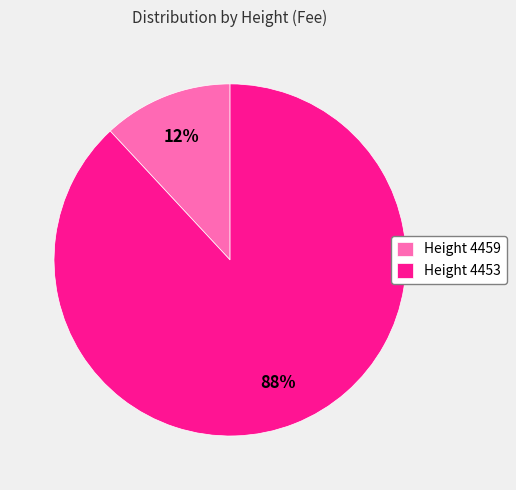

To the nearest percent, what is the combined percentage of Height 4453 and Height 4459?

100%